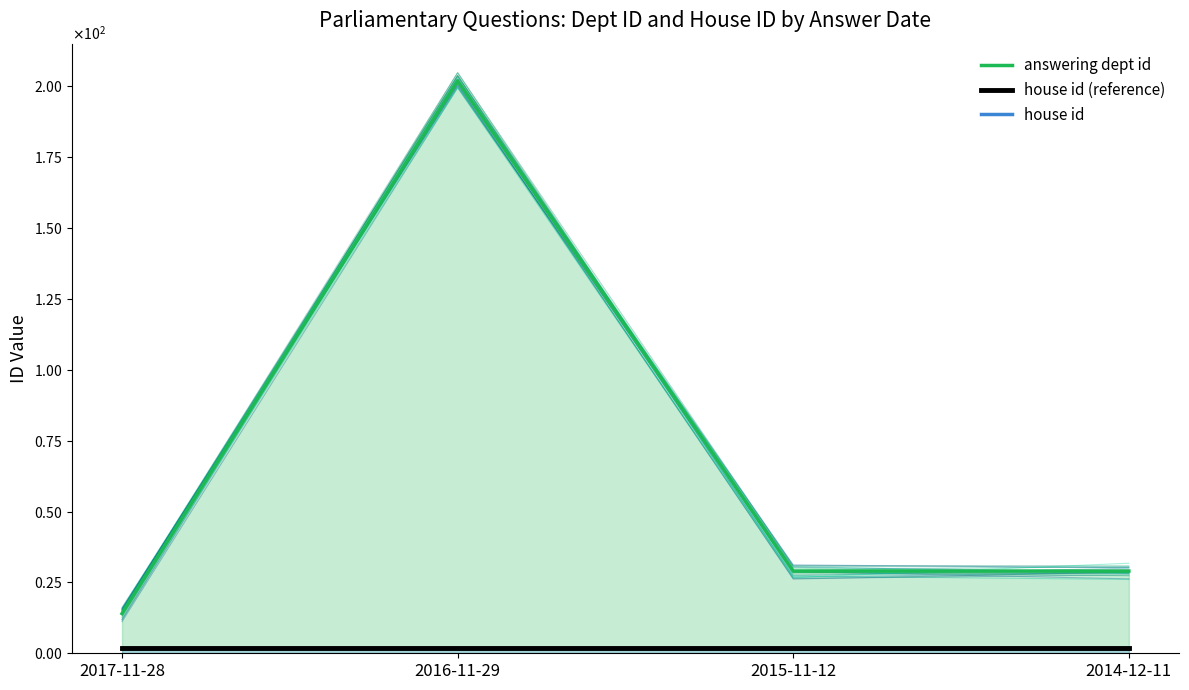

At which category is the sum across all series the highest?

2016-11-29